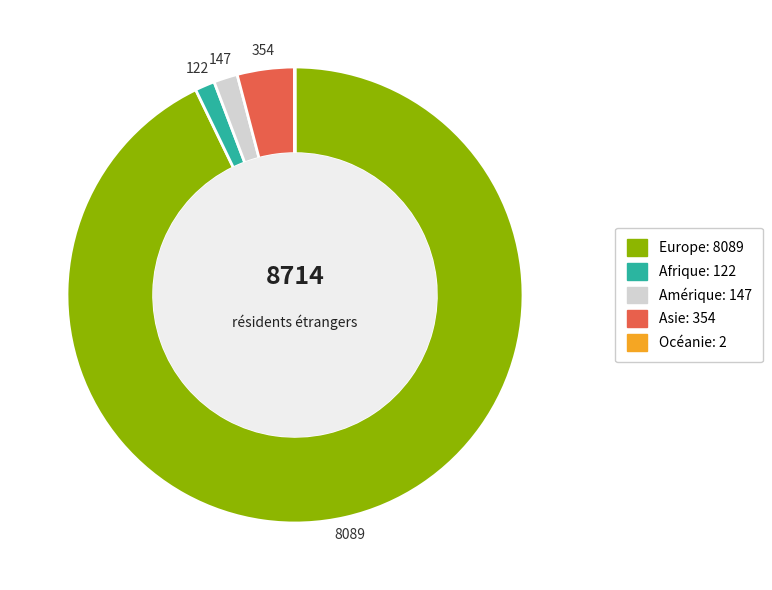

Is the sum of Amérique and Afrique greater than half?

No